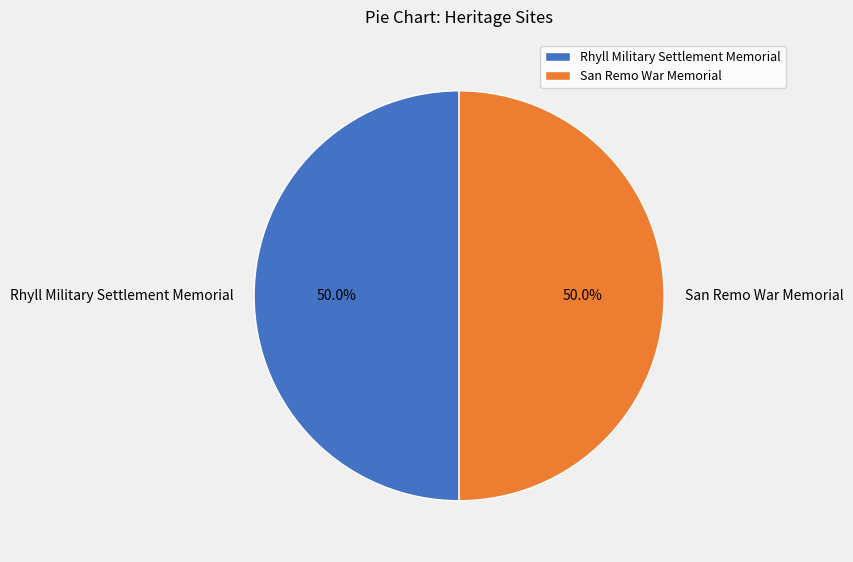

Approximately how many times larger is the value at San Remo War Memorial compared to Rhyll Military Settlement Memorial?

1.0